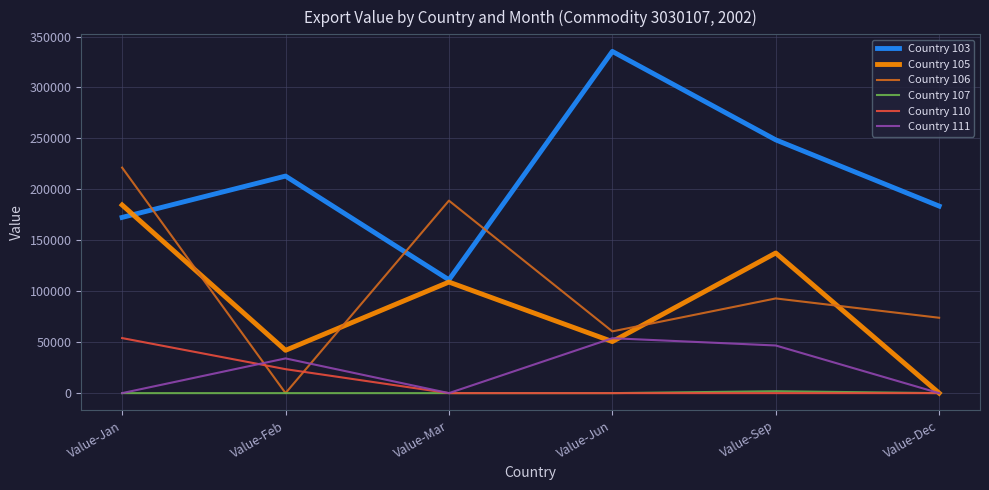

Rank the categories by Country 106 value from highest to lowest.

Value-Jan, Value-Mar, Value-Sep, Value-Dec, Value-Jun, Value-Feb